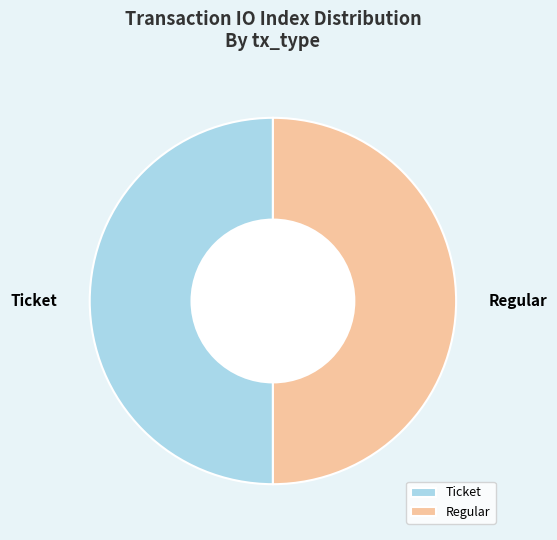

How many segments does this pie chart have?

2